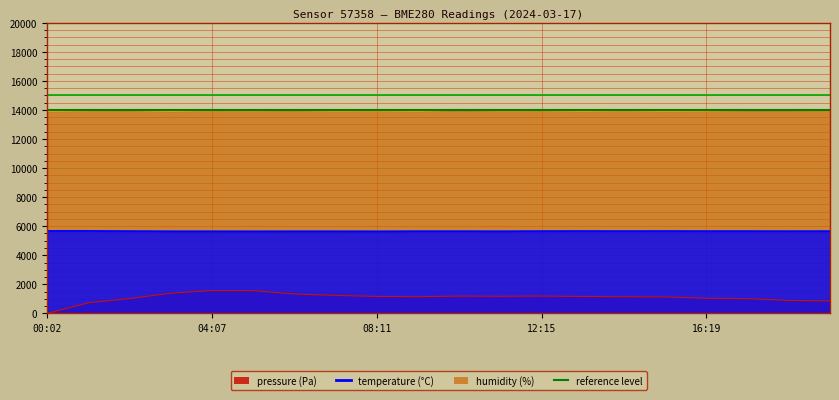

List the series in order of their peak value, highest first.

humidity, temperature, pressure